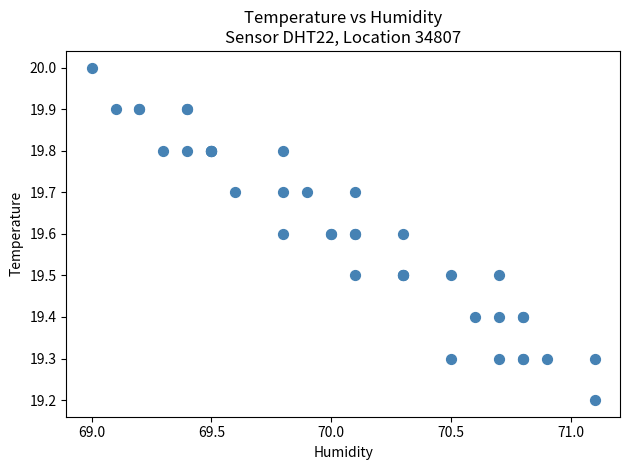

What Y value in the scatter plot is closest to 19?

19.2